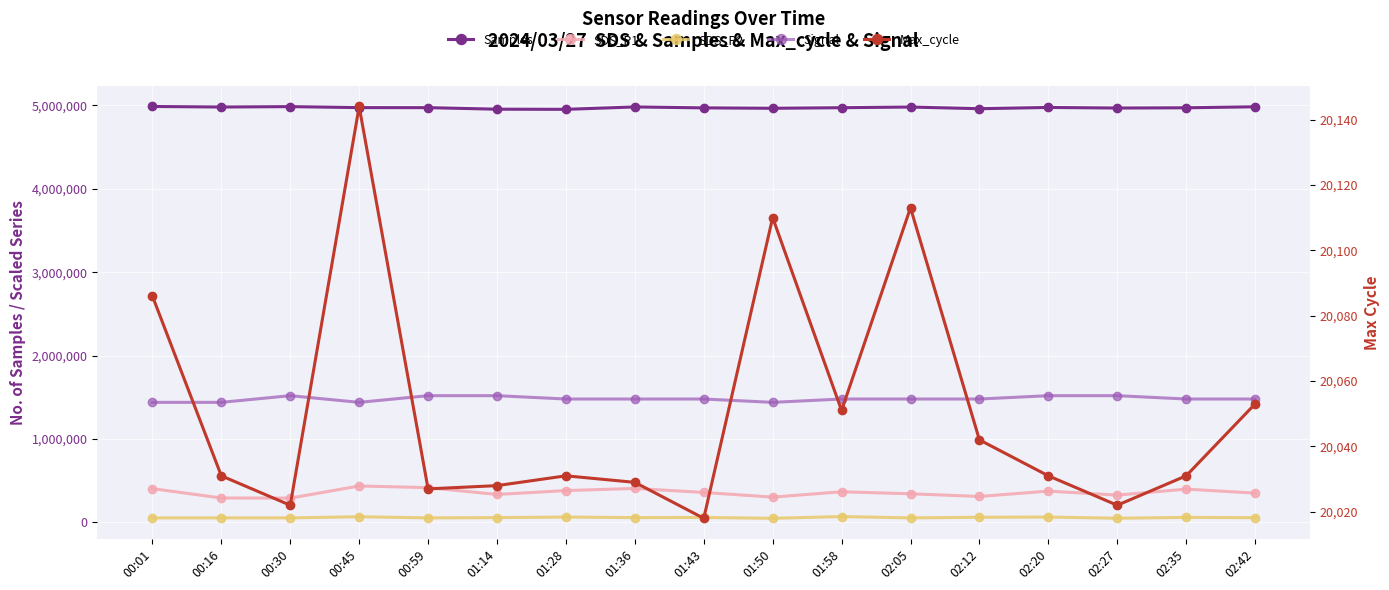

True or false: SDS_P1 has a value of 292000.0 at 00:30.

True